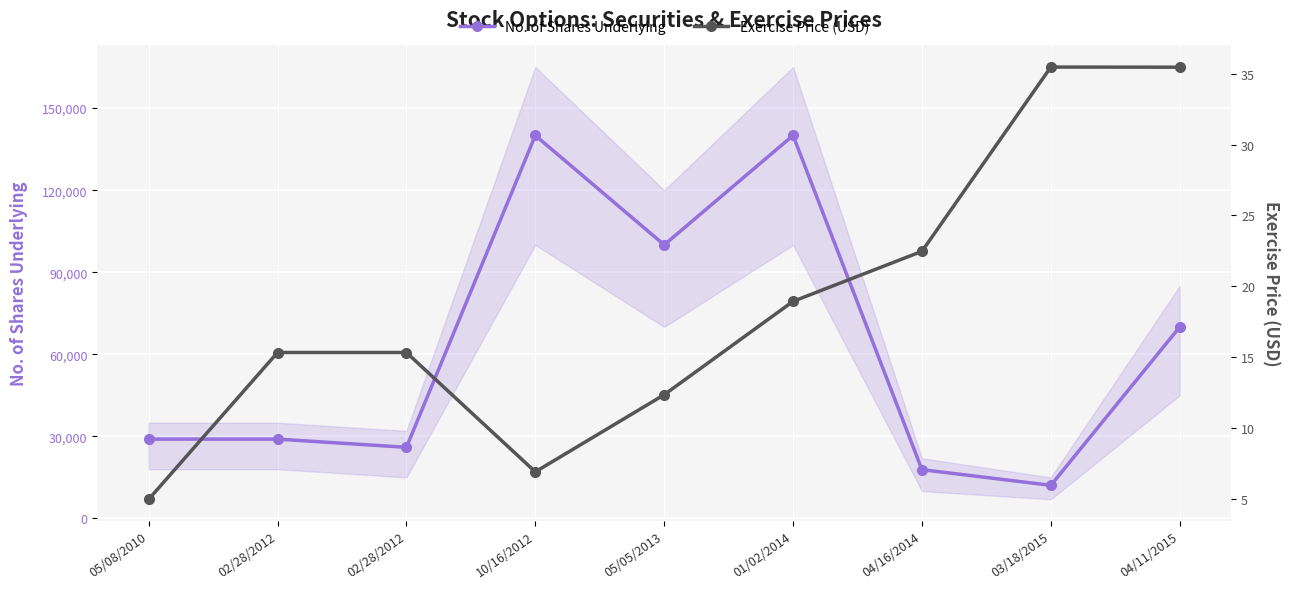

Rank the series by their maximum value, from highest to lowest.

No. of Shares Underlying, Exercise Price (USD)